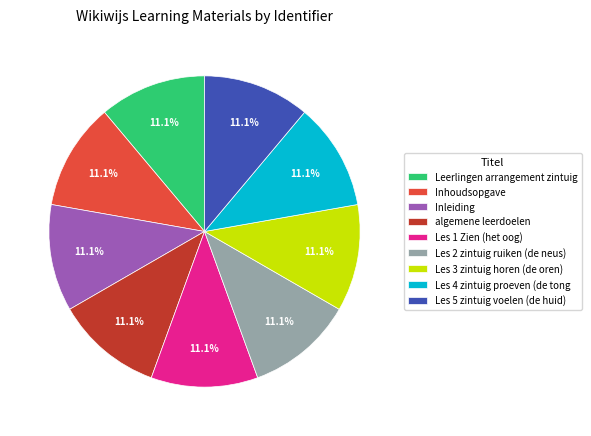

Does Les 1 Zien (het oog) represent more than half of the total?

No